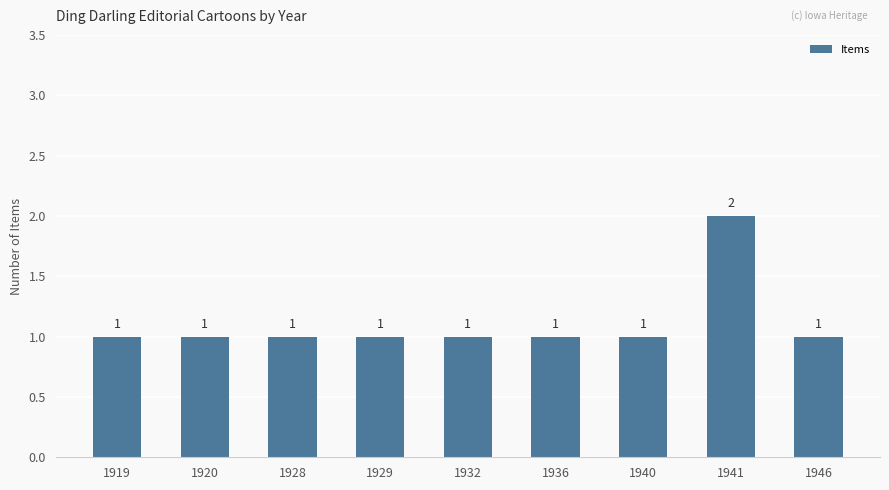

What is the sum of all values?

10